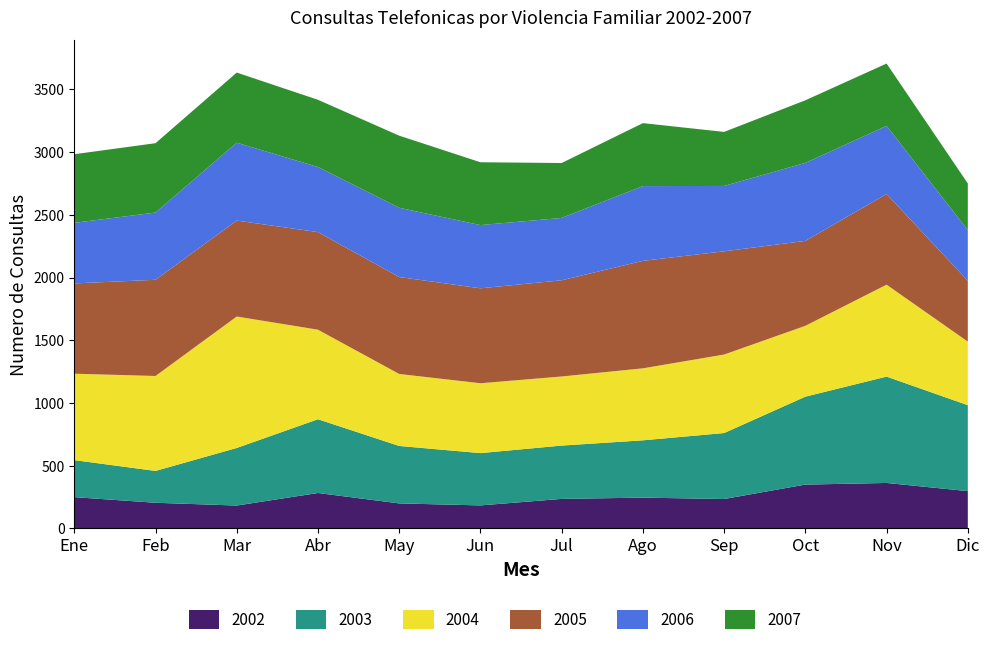

Reading left to right, transcribe all the data shown in this chart.

2002: 249	204	182	282	199	183	235	245	234	349	362	297
2003: 295	254	459	588	458	417	425	457	526	701	848	685
2004: 689	757	1048	714	574	557	551	574	626	565	733	507
2005: 720	767	765	778	773	757	767	857	823	677	723	485
2006: 483	536	621	519	552	504	497	596	521	622	543	404
2007: 547	553	559	536	575	501	438	502	431	499	497	372